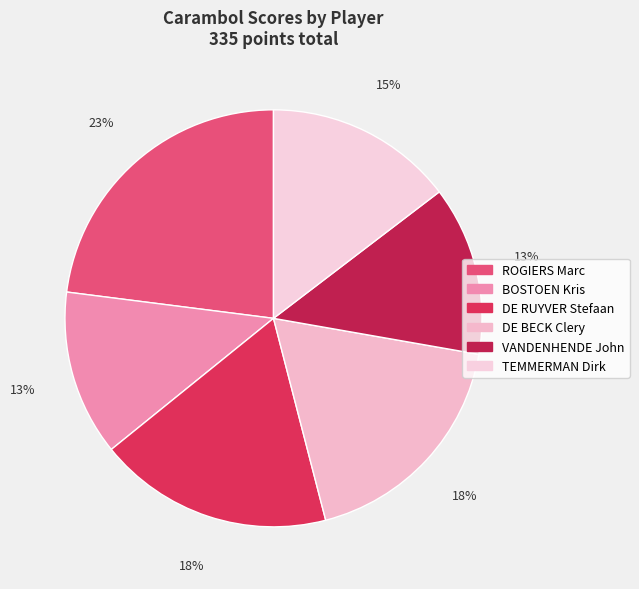

How many segments does this pie chart have?

6